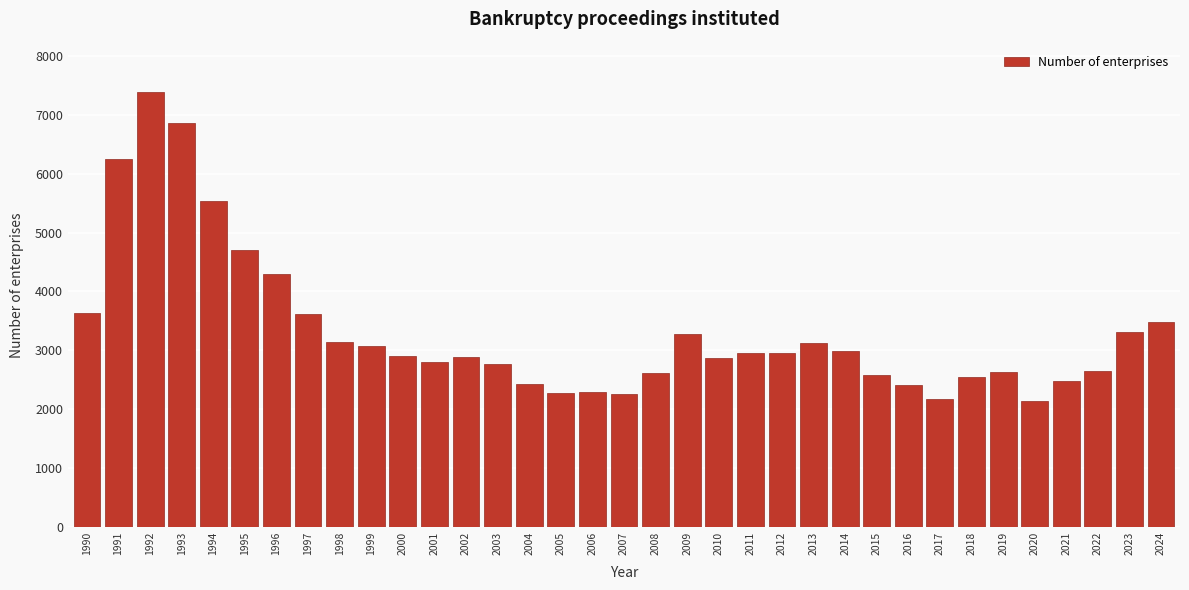

Is it true that the value at 2015 is 4082?

False